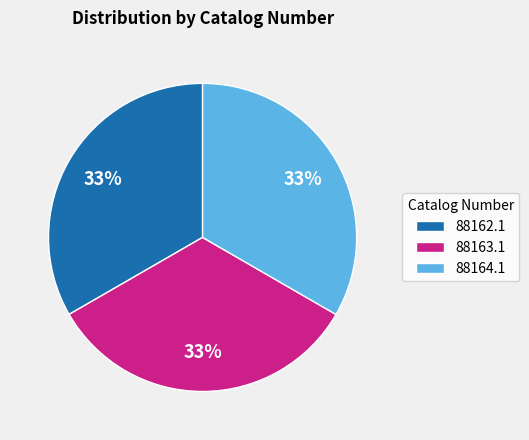

True or false: 88164.1 accounts for 42% of the total.

False